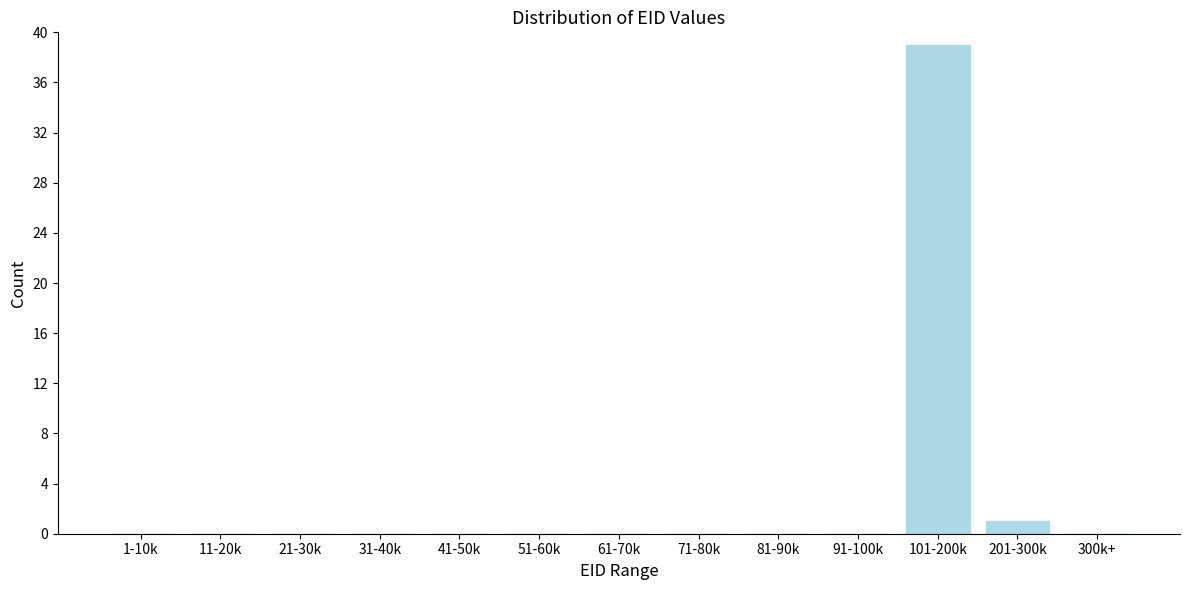

Reading left to right, what are all the values shown in this chart?

1-10k=0	11-20k=0	21-30k=0	31-40k=0	41-50k=0	51-60k=0	61-70k=0	71-80k=0	81-90k=0	91-100k=0	101-200k=39	201-300k=1	300k+=0